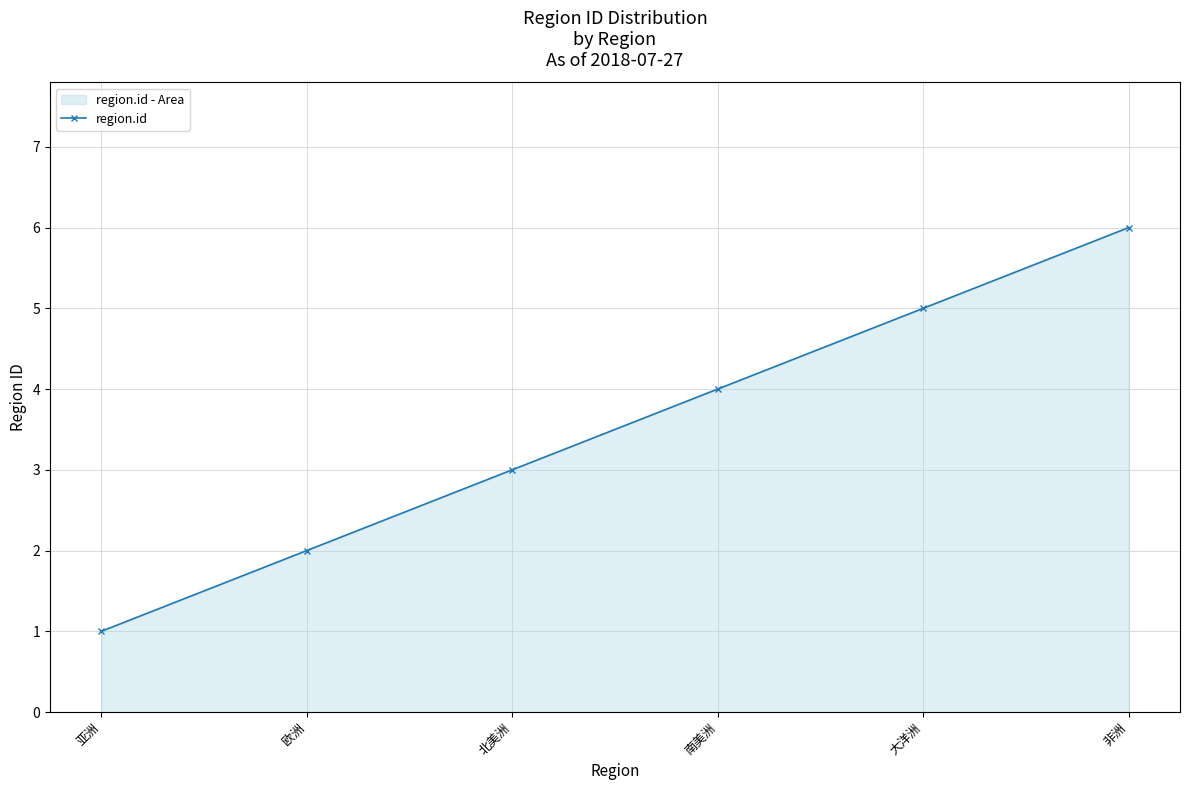

True or false: the data shows 3 at 欧洲.

False